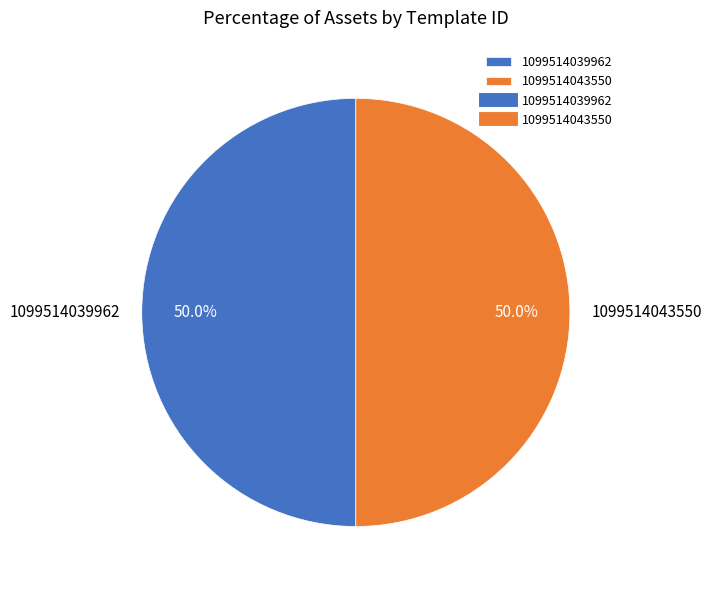

What portion of the pie excludes 1099514043550?

50.0%